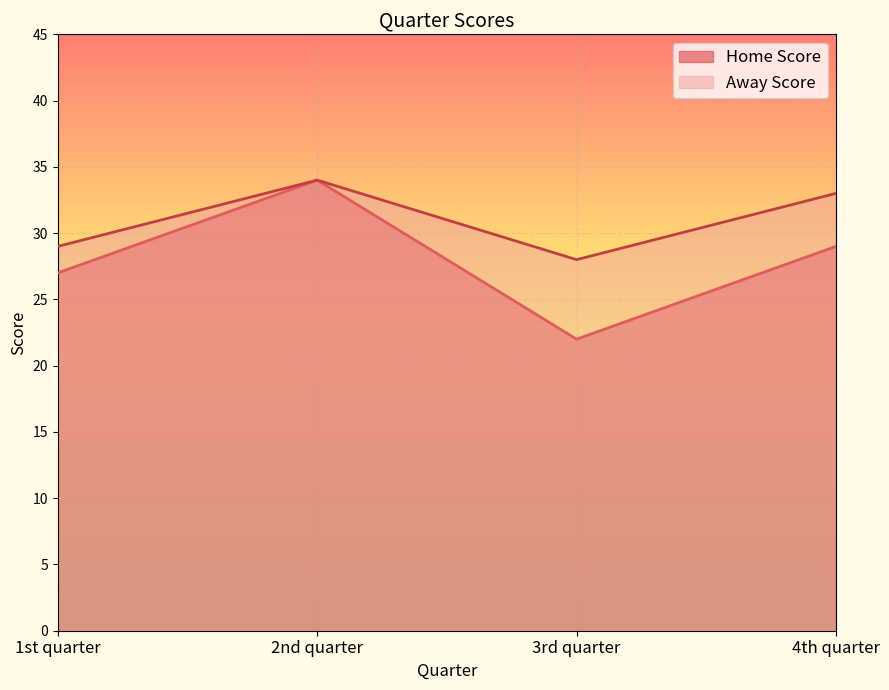

Reading left to right, transcribe all the data shown in this chart.

Home Score: 1st quarter=27	2nd quarter=34	3rd quarter=22	4th quarter=29
Away Score: 1st quarter=29	2nd quarter=34	3rd quarter=28	4th quarter=33